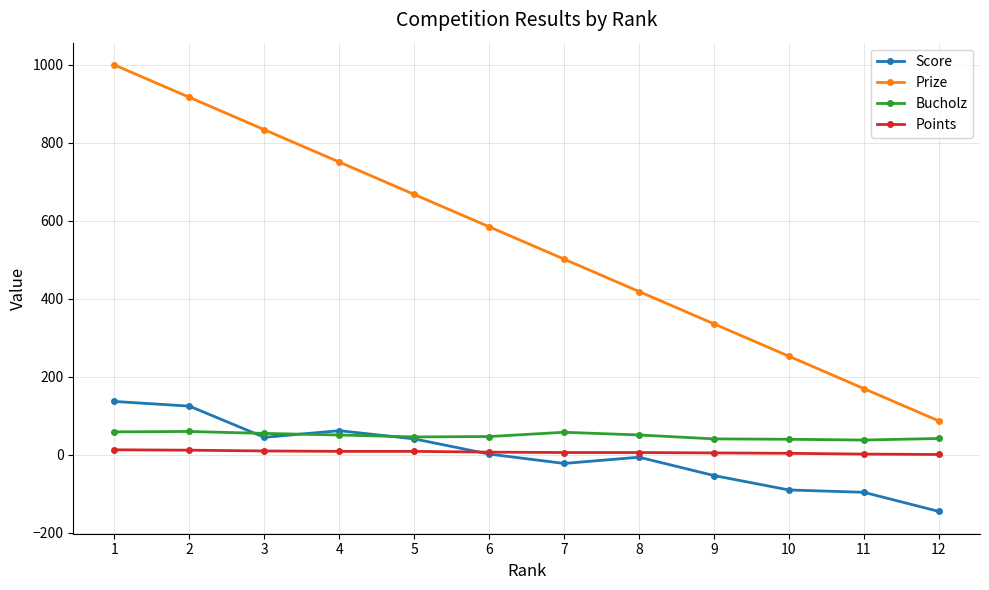

What is the greatest value displayed?

1000